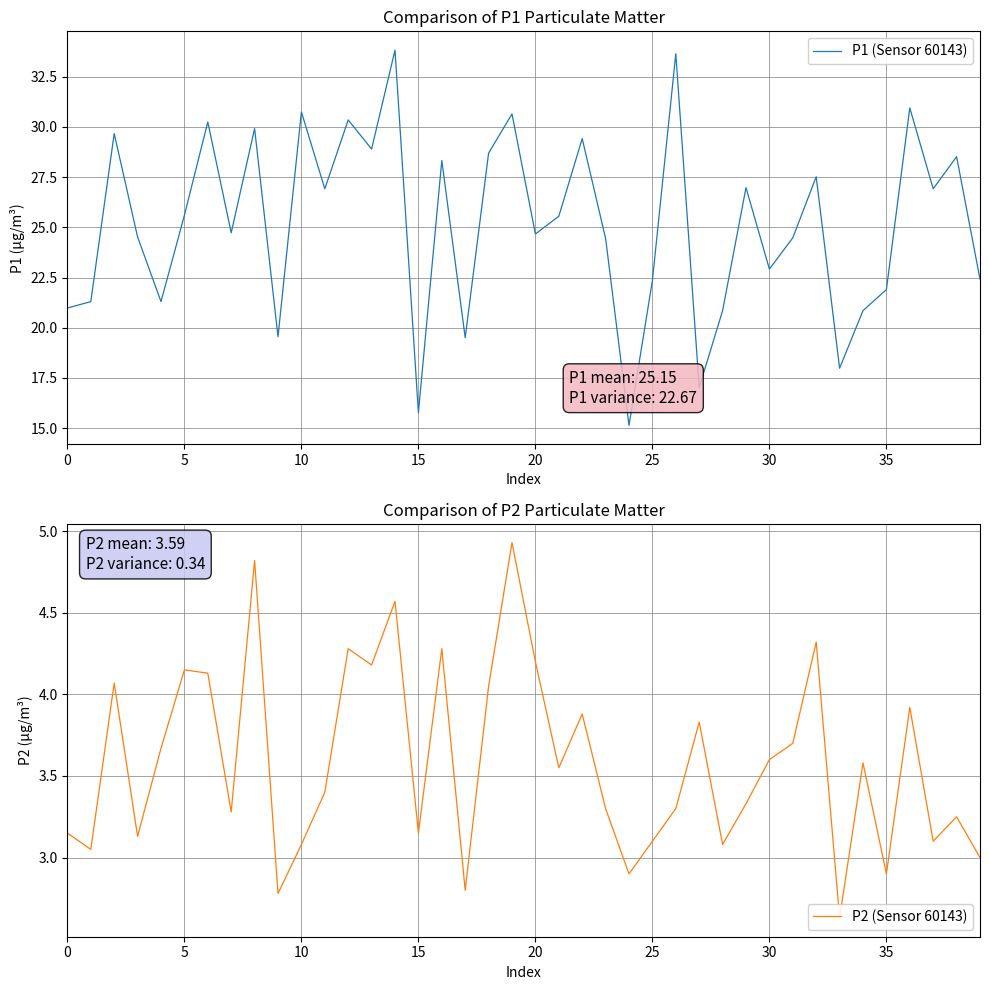

How many interior local valleys does the P2 (Sensor 60143) series have?

13